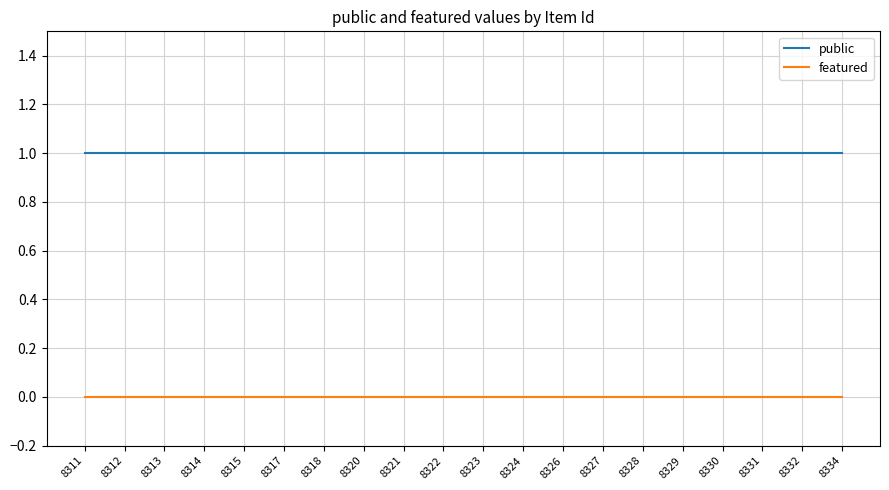

True or false: featured and public cross at least once.

False